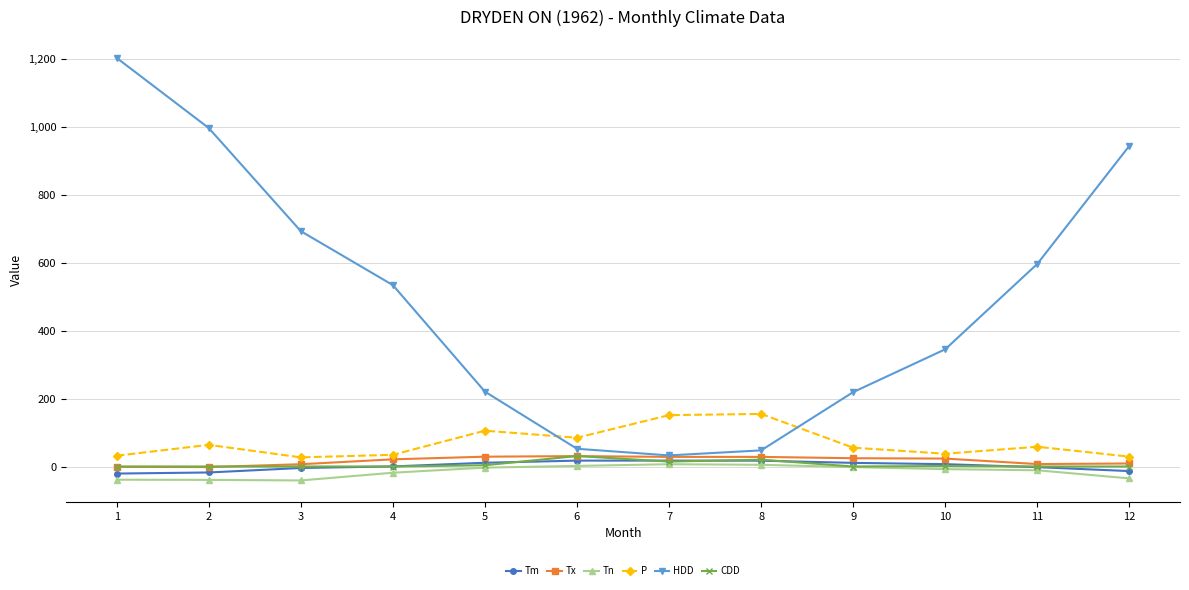

How many lines are shown in the chart?

6